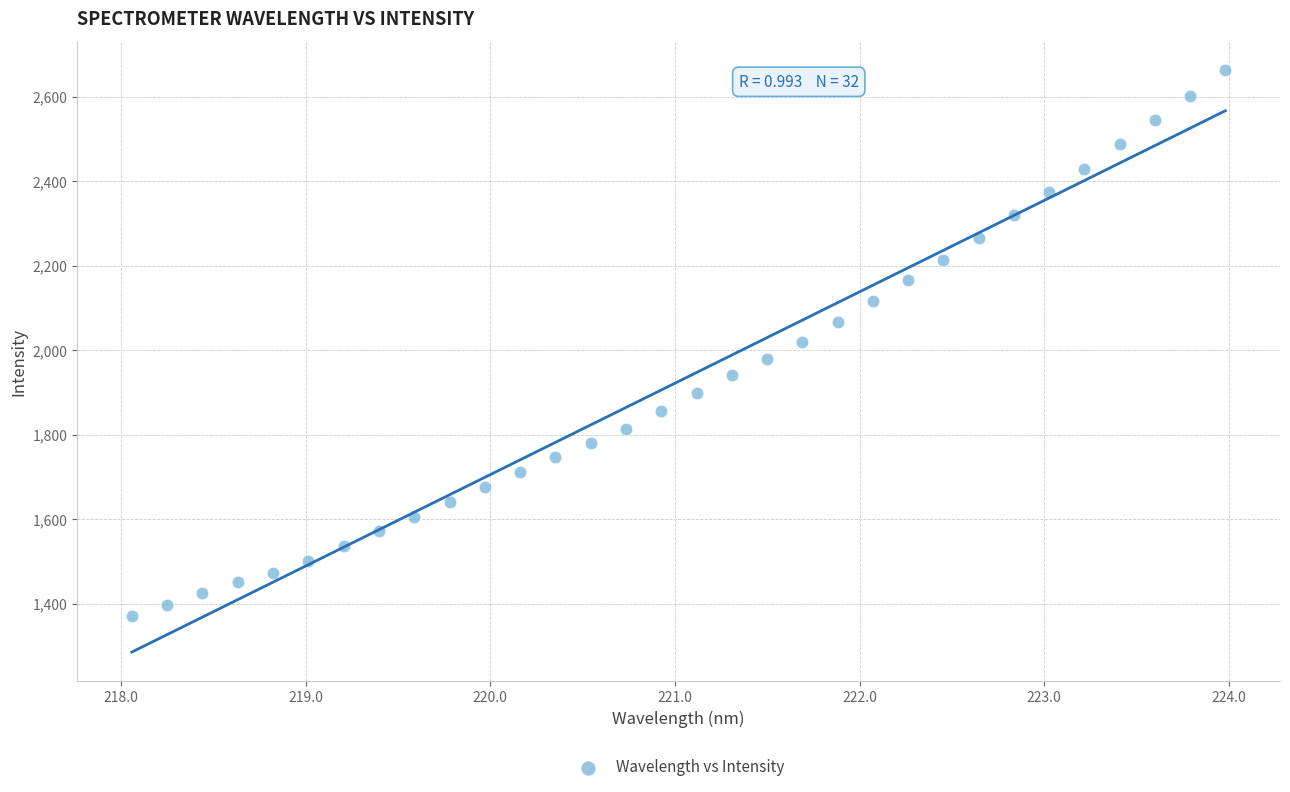

What is the range of X values (max minus min)?

5.9